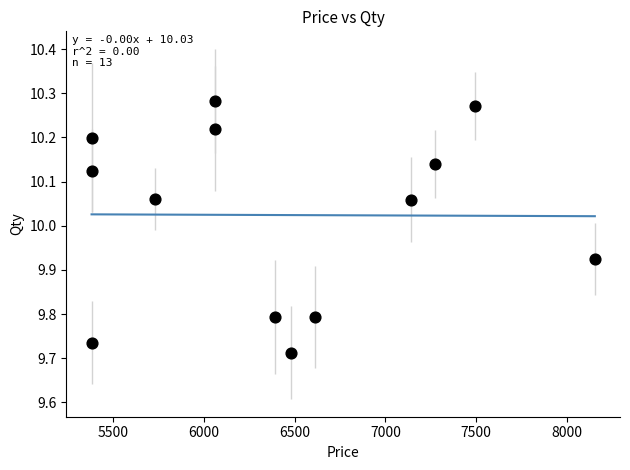

What is the range of X values (max minus min)?

2777.0